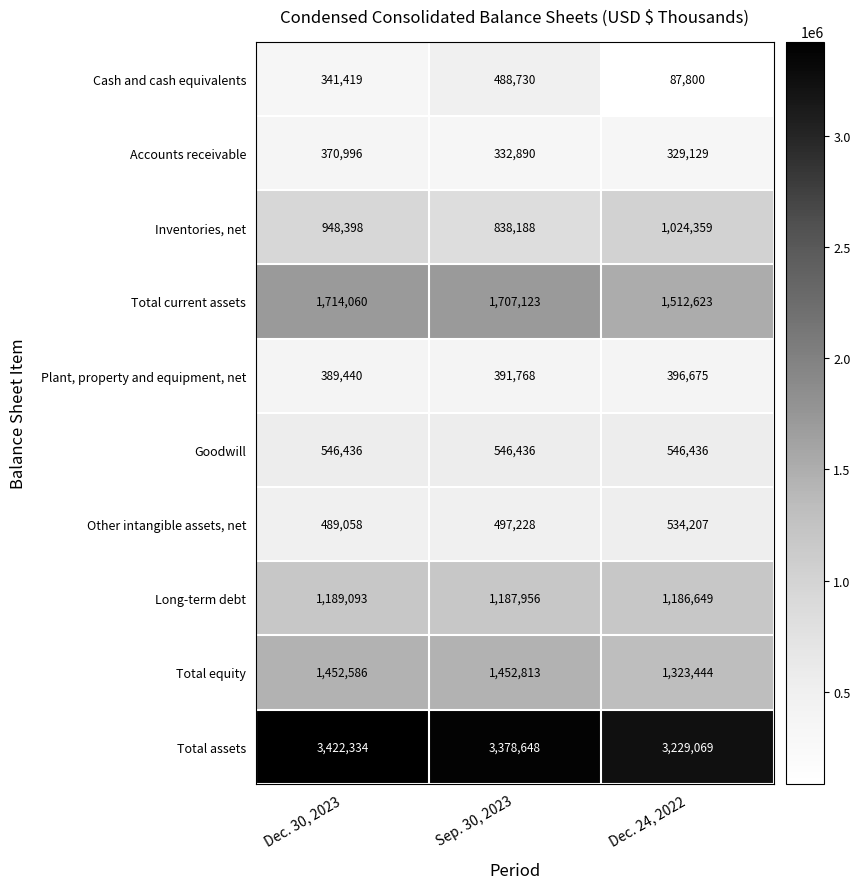

What is the spread (max minus min) of values at Sep. 30, 2023?

3045758